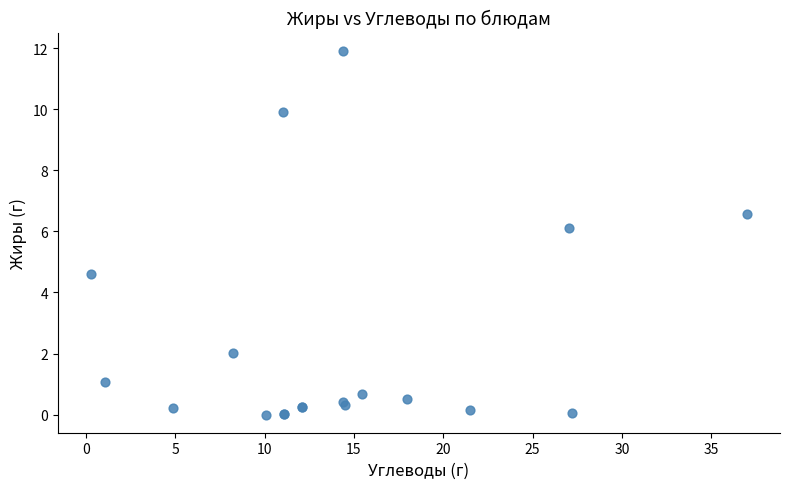

What Y value in the scatter plot is closest to 5?

4.6